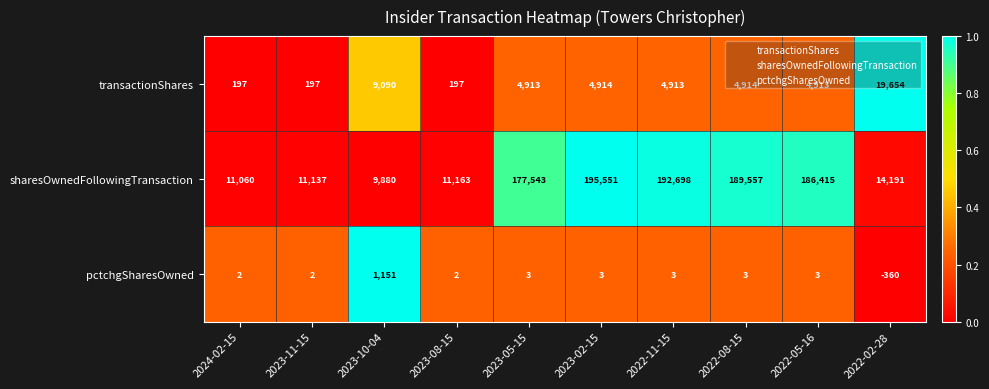

What is the average value of the transactionShares series?

5390